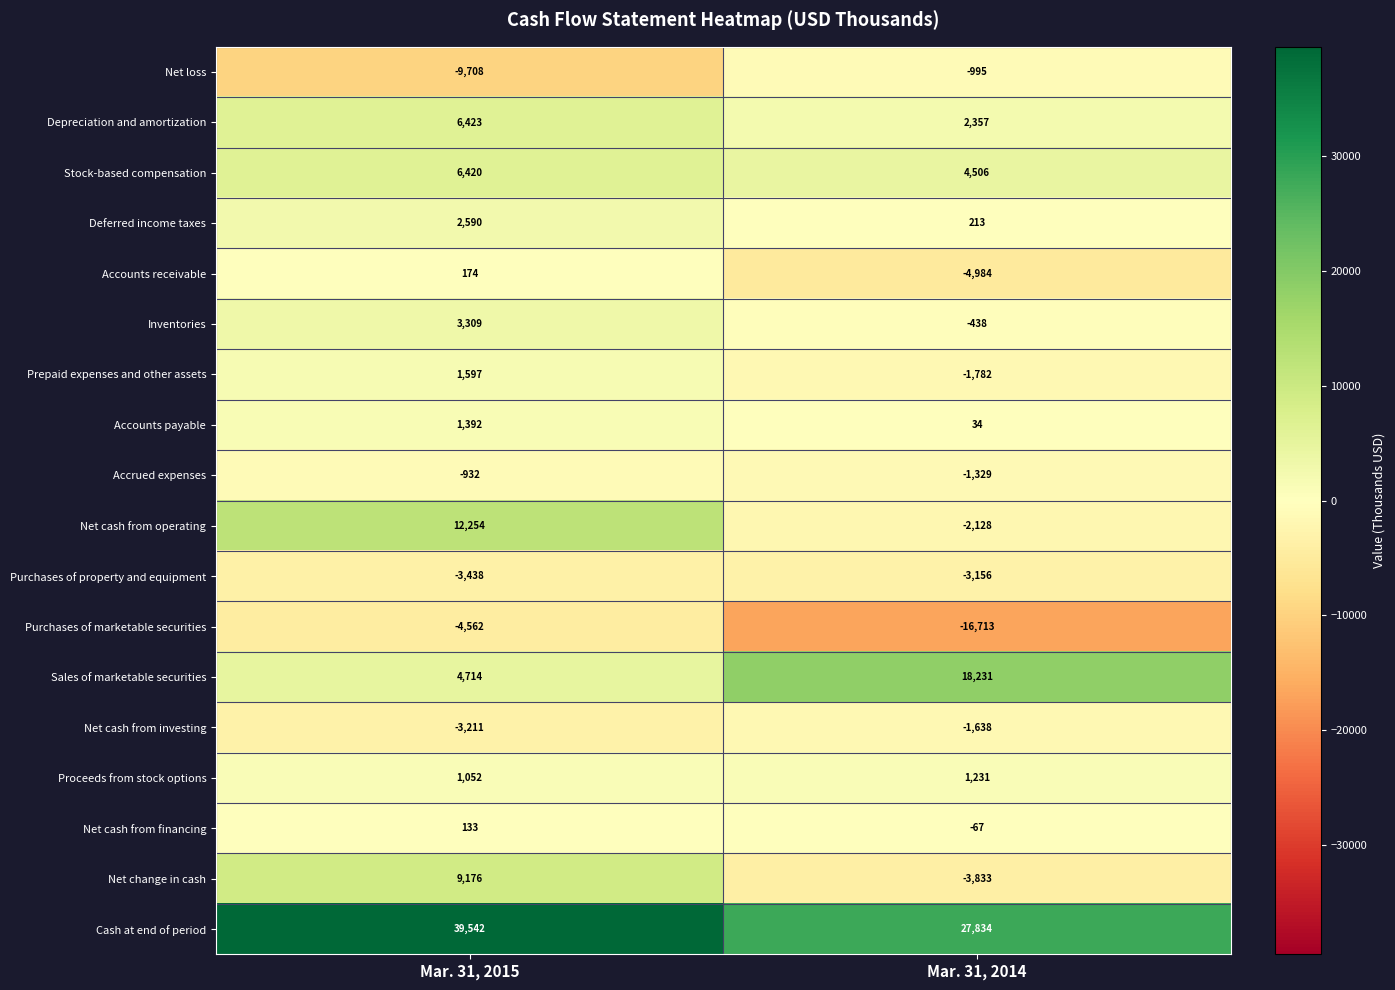

What is the sum of the Prepaid expenses and other assets values at Mar. 31, 2014 and Mar. 31, 2015?

-185